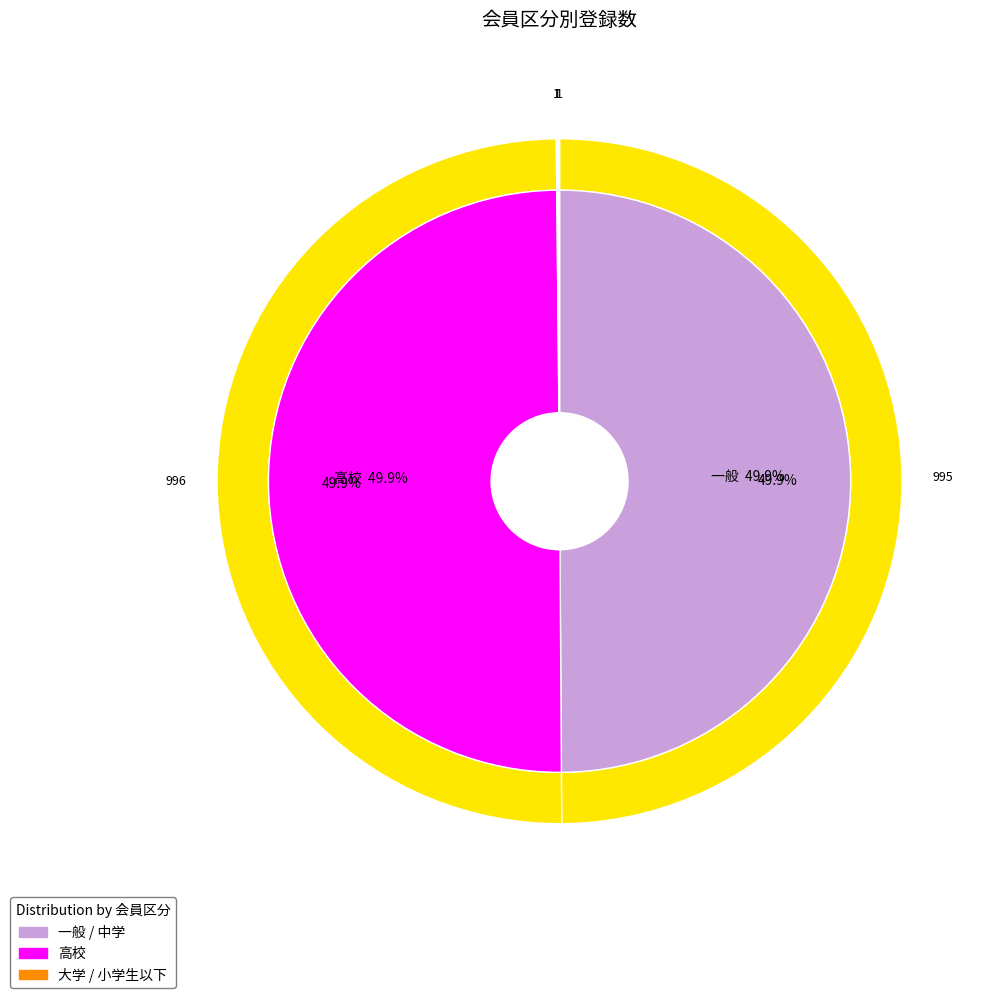

Between 小学生以下 and 大学, which is larger?

小学生以下